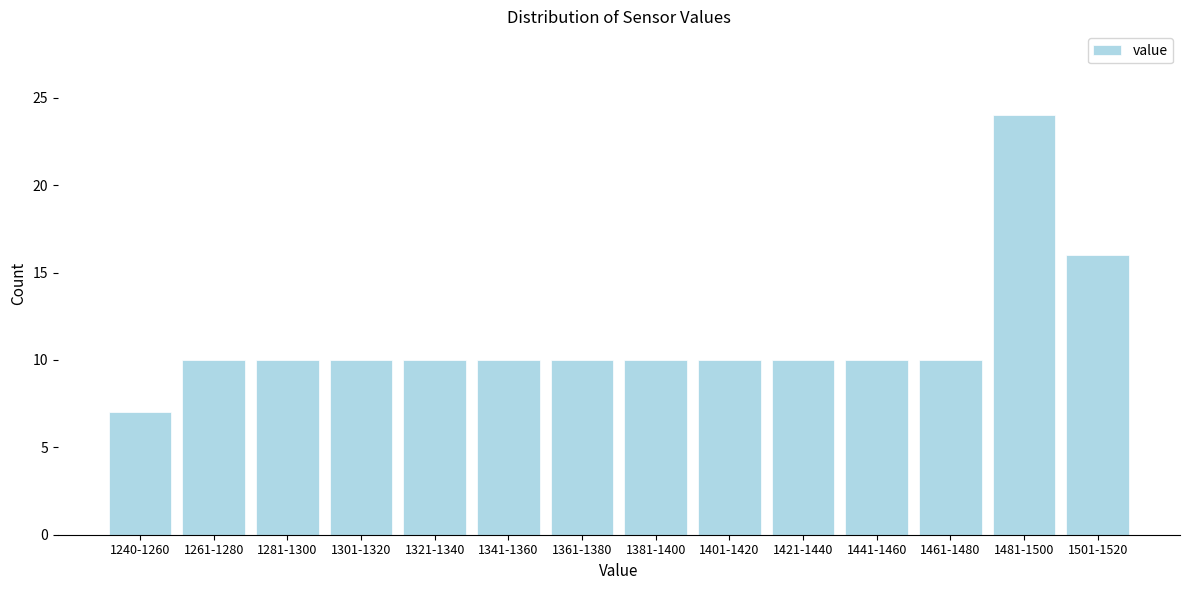

Reading left to right, extract all data points from this chart.

1240-1260=7	1261-1280=10	1281-1300=10	1301-1320=10	1321-1340=10	1341-1360=10	1361-1380=10	1381-1400=10	1401-1420=10	1421-1440=10	1441-1460=10	1461-1480=10	1481-1500=24	1501-1520=16